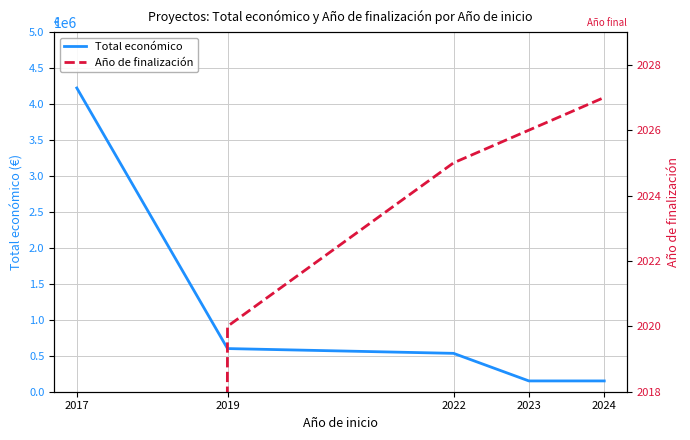

Between 2017 and 2019, which series saw the biggest shift?

Total económico